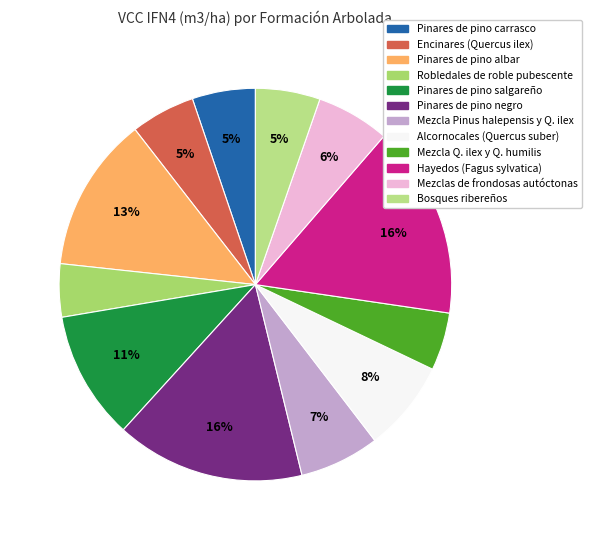

To the nearest percent, what is the combined percentage of Pinares de pino carrasco and Pinares de pino negro?

21%